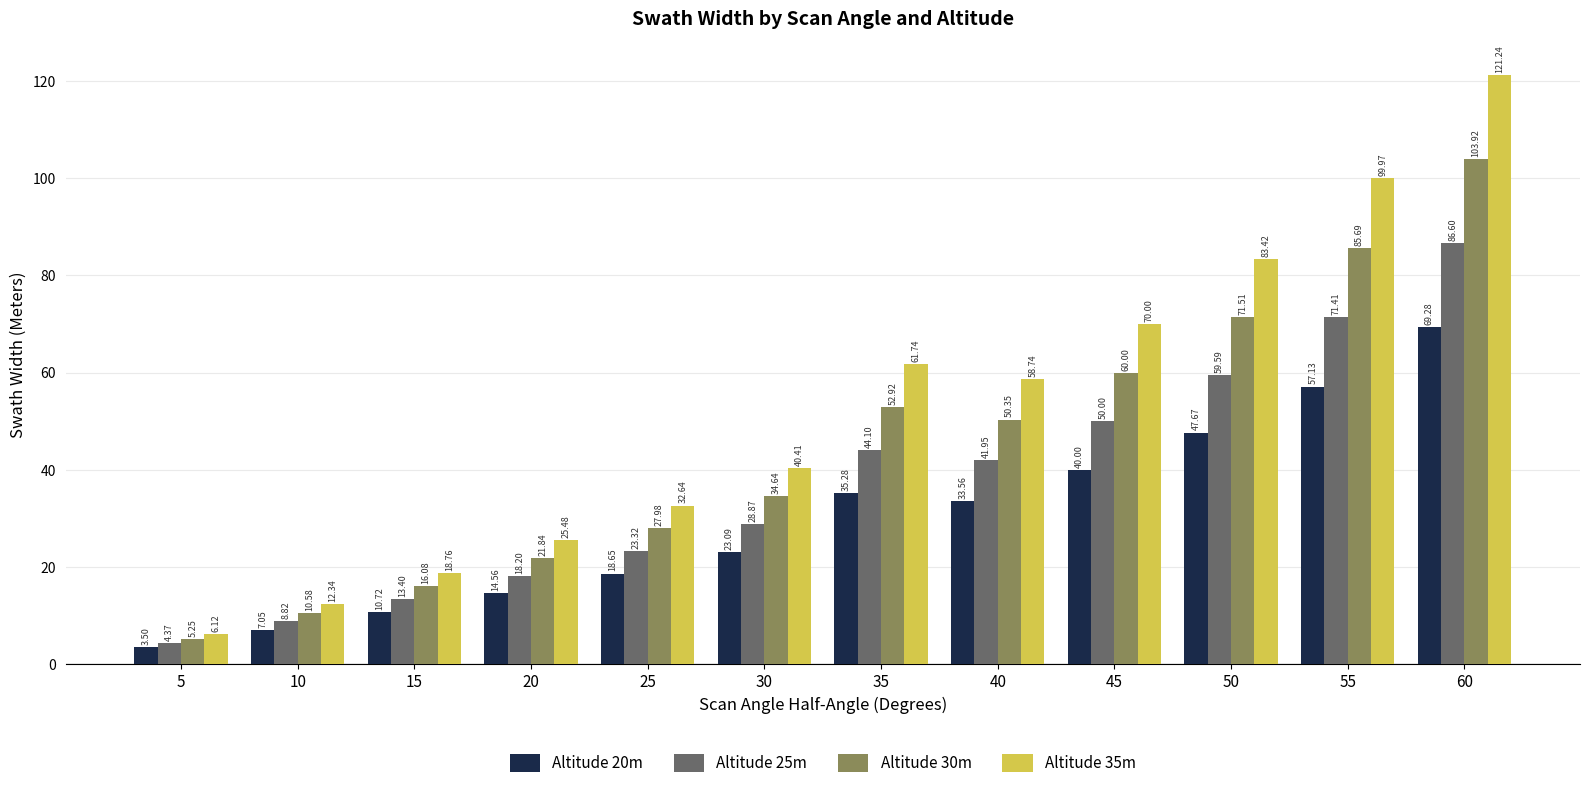

What is the smallest value displayed?

3.5